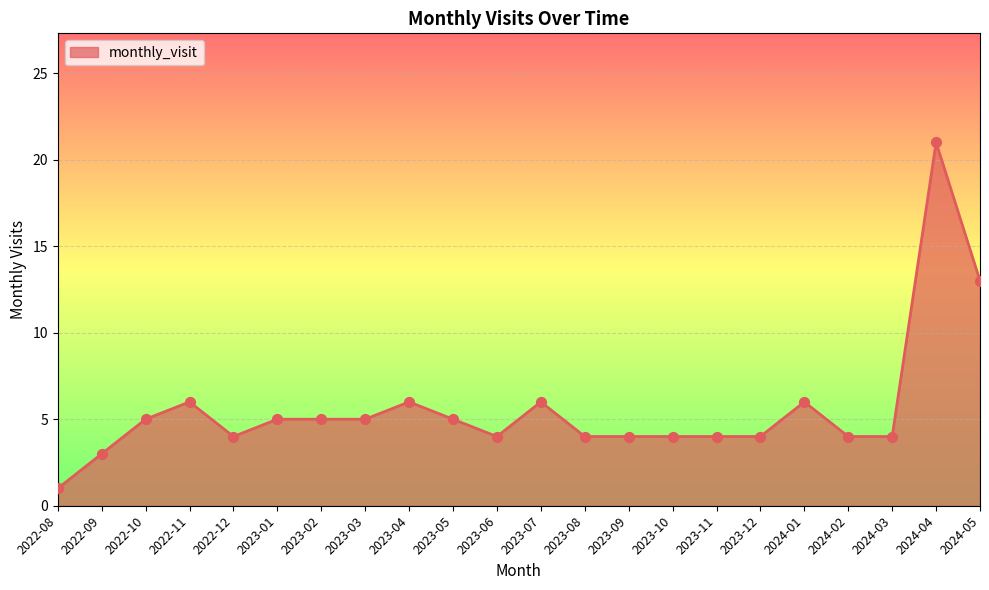

Which has a higher value, 2024-05 or 2023-12?

2024-05